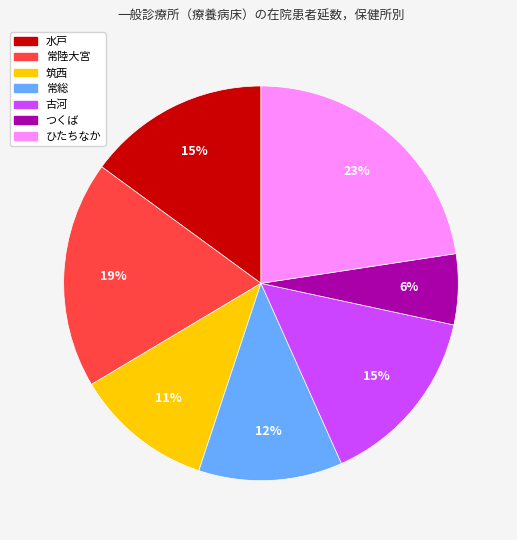

Which slice is the largest?

ひたちなか